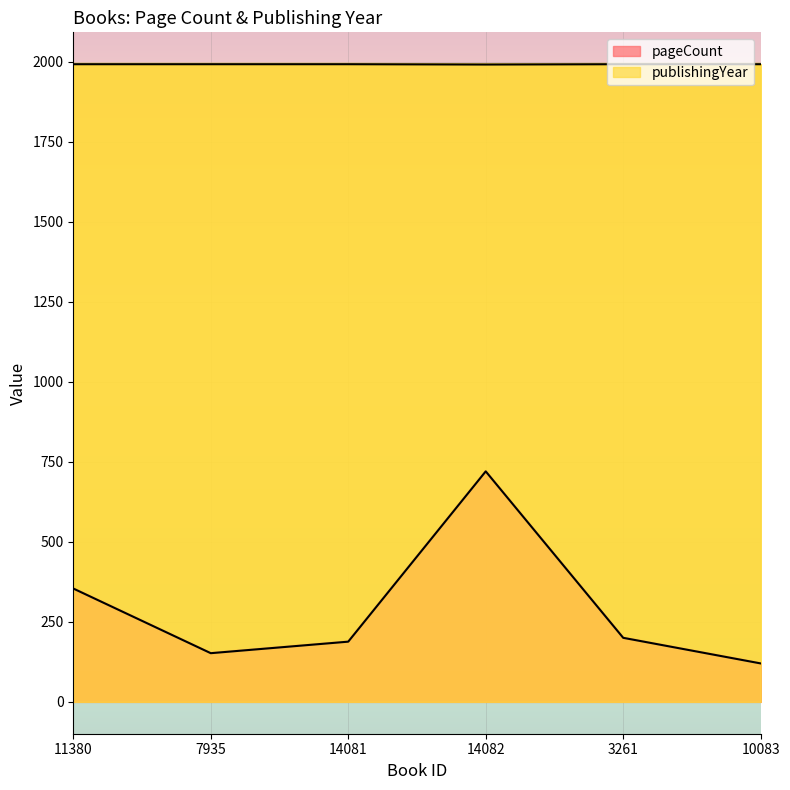

How many lines are shown in the chart?

2